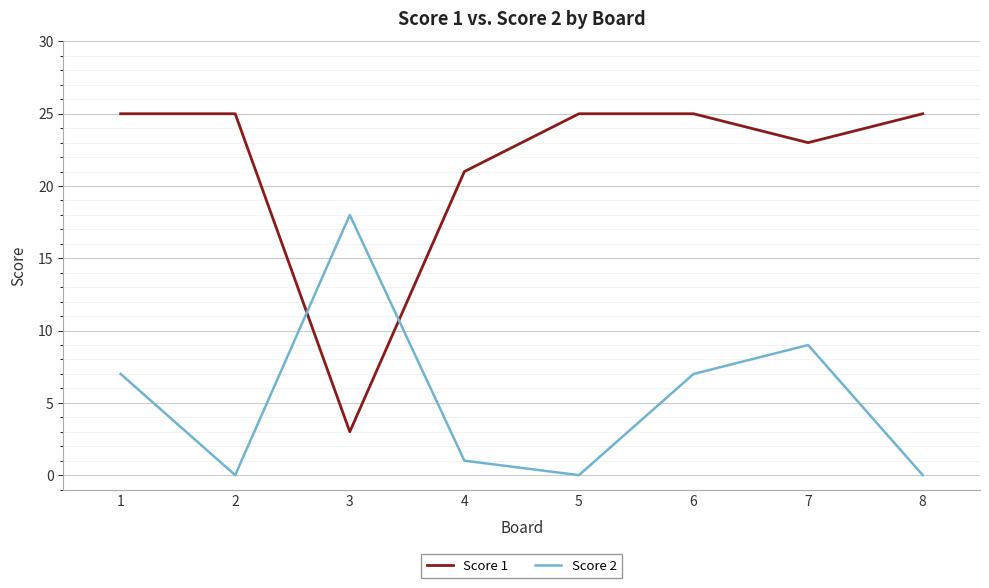

How many distinct data groups are displayed?

2